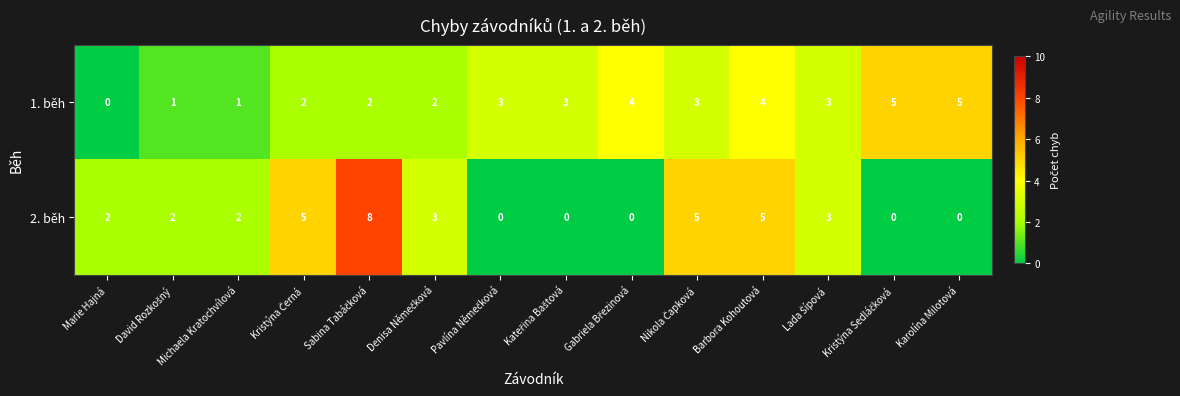

How many 1. běh values are between 2 and 4?

9